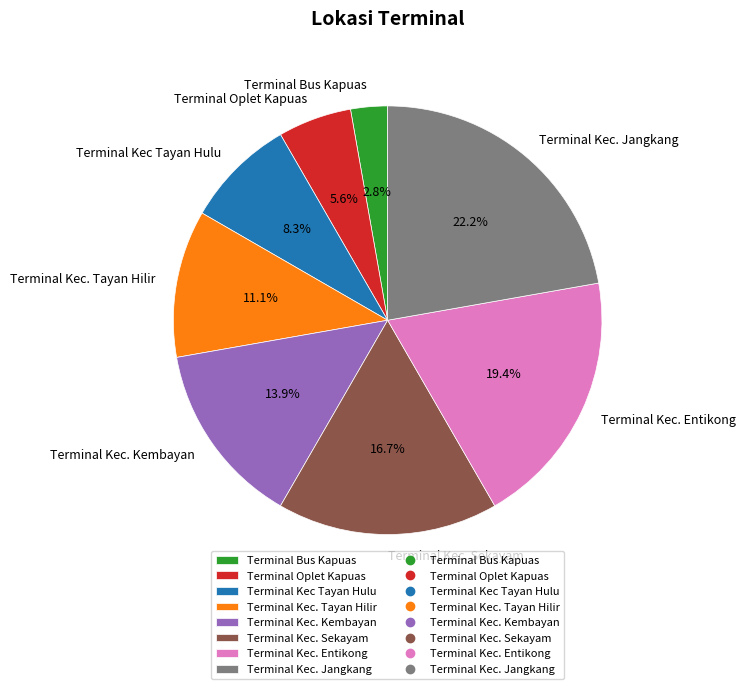

Do Terminal Kec Tayan Hulu and Terminal Kec. Sekayam together represent more than half of the pie?

No